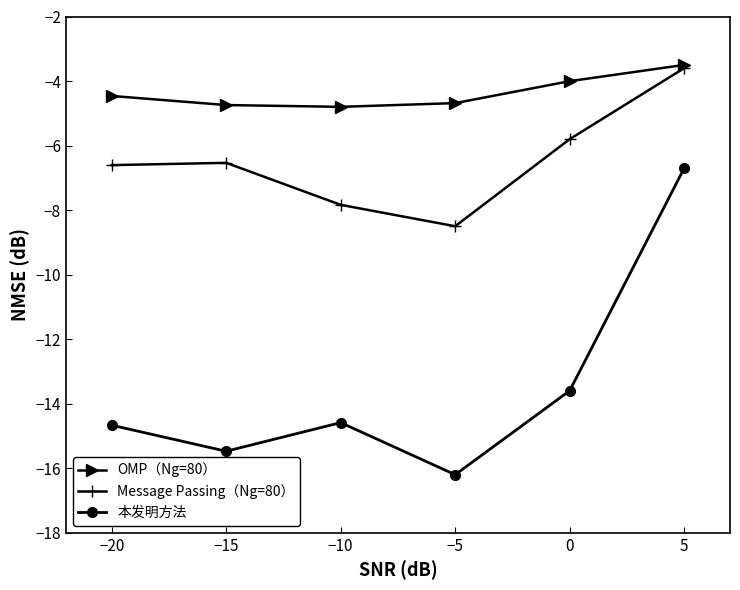

Rank the series by their average value, from highest to lowest.

OMP（Ng=80）, Message Passing（Ng=80）, 本发明方法